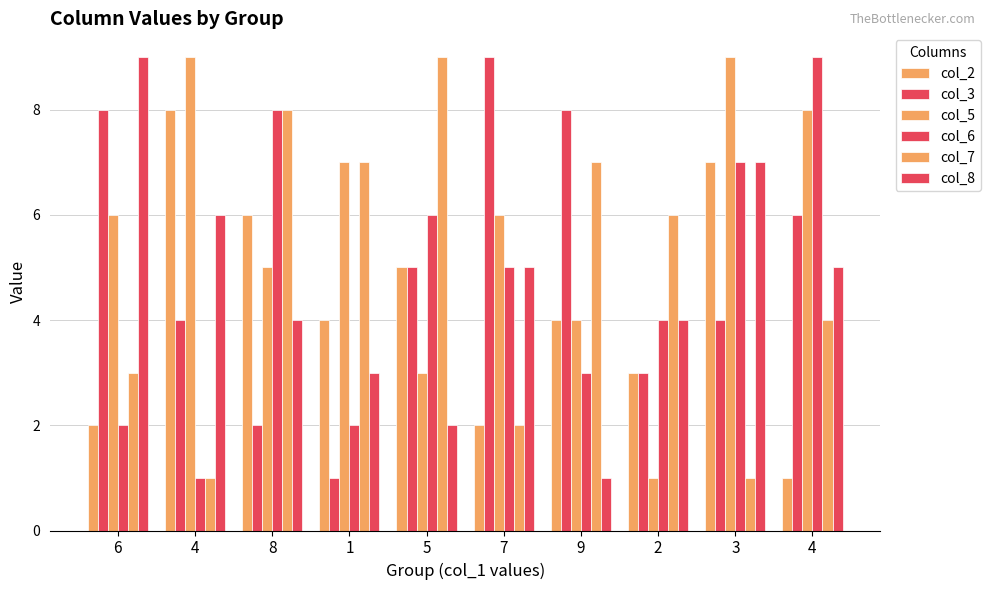

The col_7 series shows 7 at 1. True or false?

True